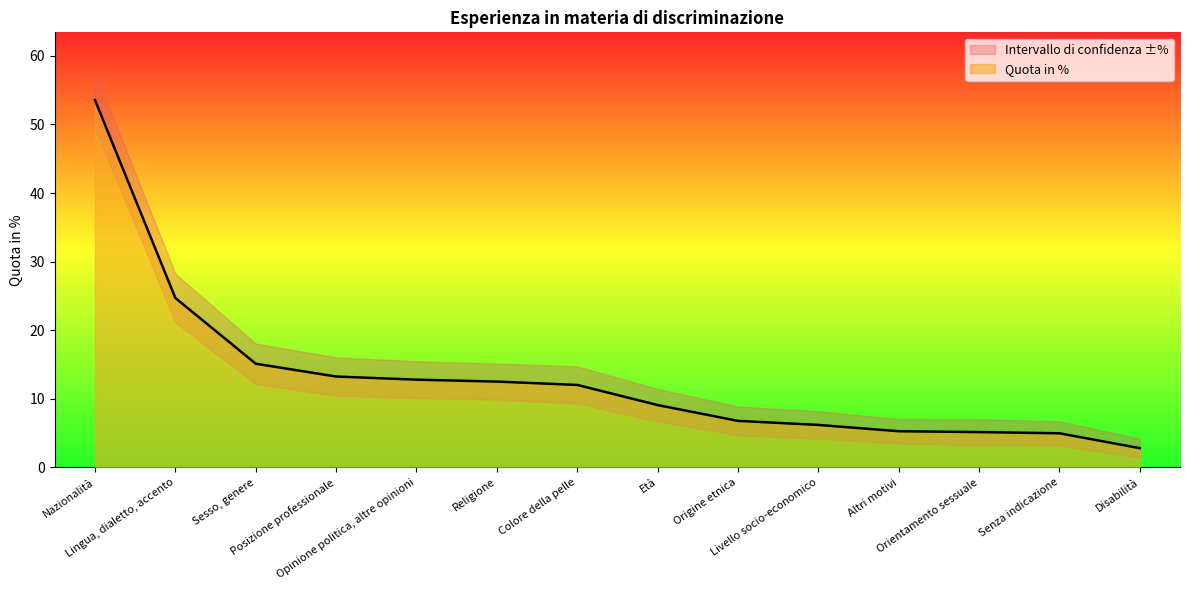

What is the difference between the maximum and minimum values?

50.8